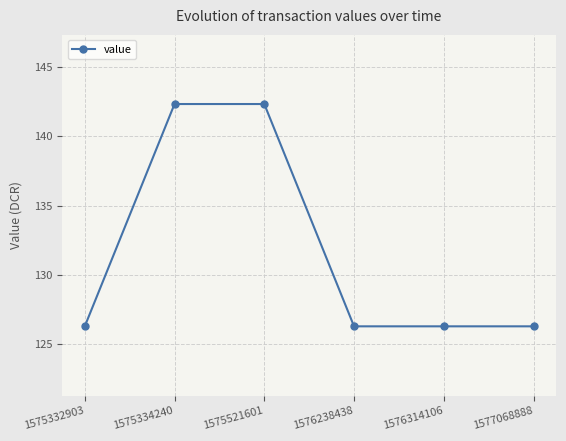

How many series are shown in this chart?

1